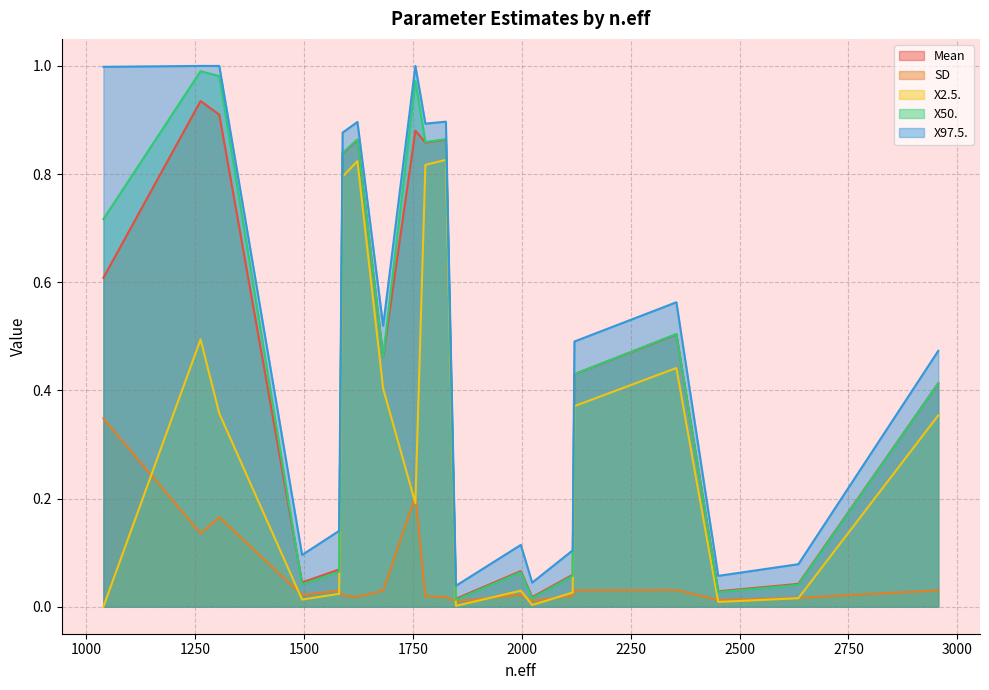

At how many categories does at least one series exceed 0?

20